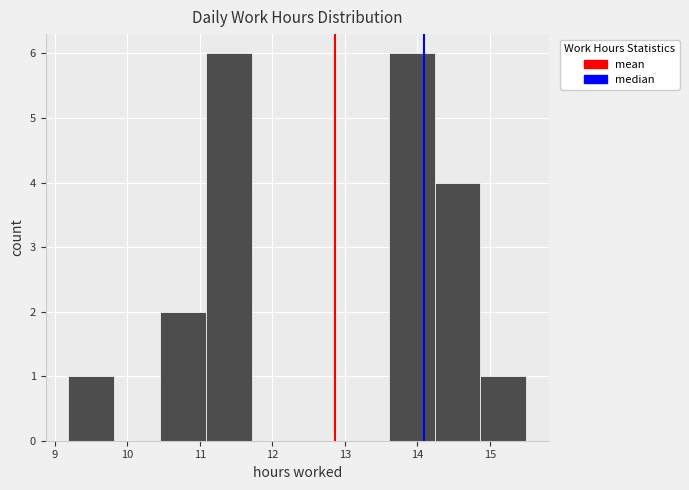

Reading left to right, list every bar in this chart as the range it spans on the x-axis followed by its height. Neither the bar edges nor the heights are printed on the chart, so give them approximately, as read against the axes.

9.2 to 9.8: 1
9.8 to 10.5: 0
10.5 to 11.1: 2
11.1 to 11.7: 6
11.7 to 12.3: 0
12.3 to 13.0: 0
13.0 to 13.6: 0
13.6 to 14.2: 6
14.2 to 14.9: 4
14.9 to 15.5: 1